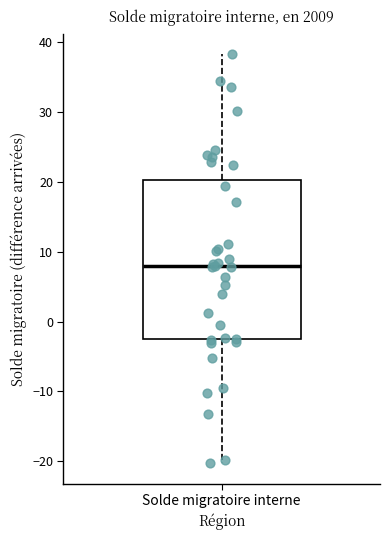

Transcribe this box plot: give where the median line is, the range the box spans, and where the two whiskers end, as read against the y-axis. The values are not printed on the chart, so give them approximately, as read against the axis.

median 8, box -3 to 20, whiskers -20 to 38